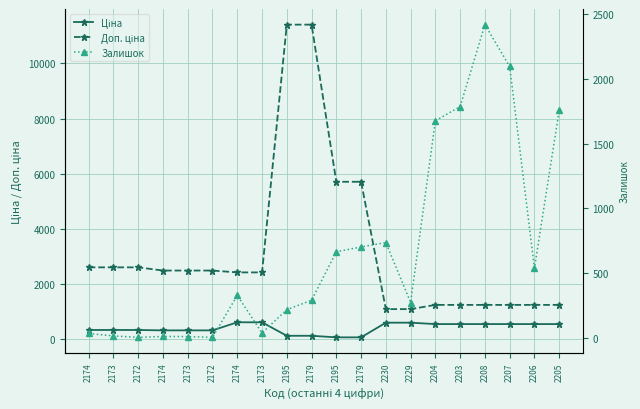

Reading left to right, list all the values displayed in this chart.

Ціна: 324.8	324.8	324.8	310.3	310.3	310.3	603.7	603.7	114.1	114.1	57.0	57.0	589.9	589.9	539.0	539.0	539.0	539.0	539.0	539.0
Доп. ціна: 2598.3	2598.3	2598.3	2482.4	2482.4	2482.4	2414.8	2414.8	11410.0	11410.0	5705.0	5705.0	1081.7	1081.7	1235.4	1235.4	1235.4	1235.4	1235.4	1235.4
Залишок: 34.0	15.0	4.0	11.0	10.0	4.0	328.0	38.0	218.0	290.0	665.0	702.0	736.0	273.0	1677.0	1786.0	2419.0	2096.0	539.0	1757.0